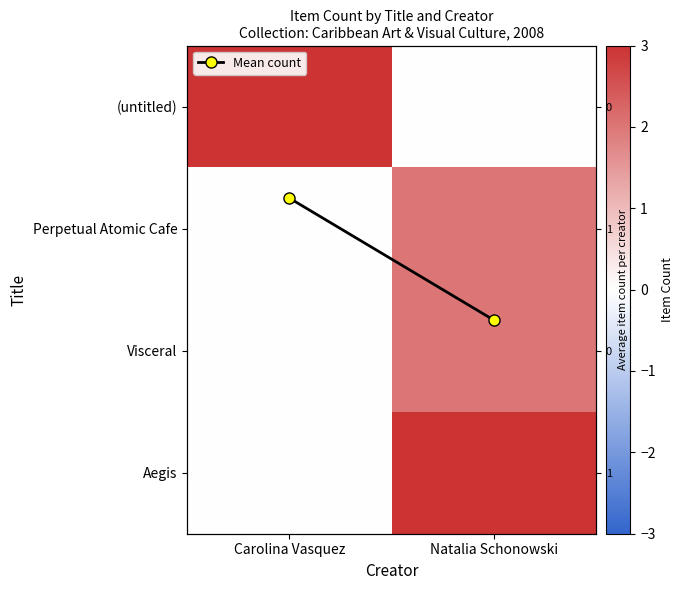

At which category does the chart reach its minimum across all series?

Natalia Schonowski